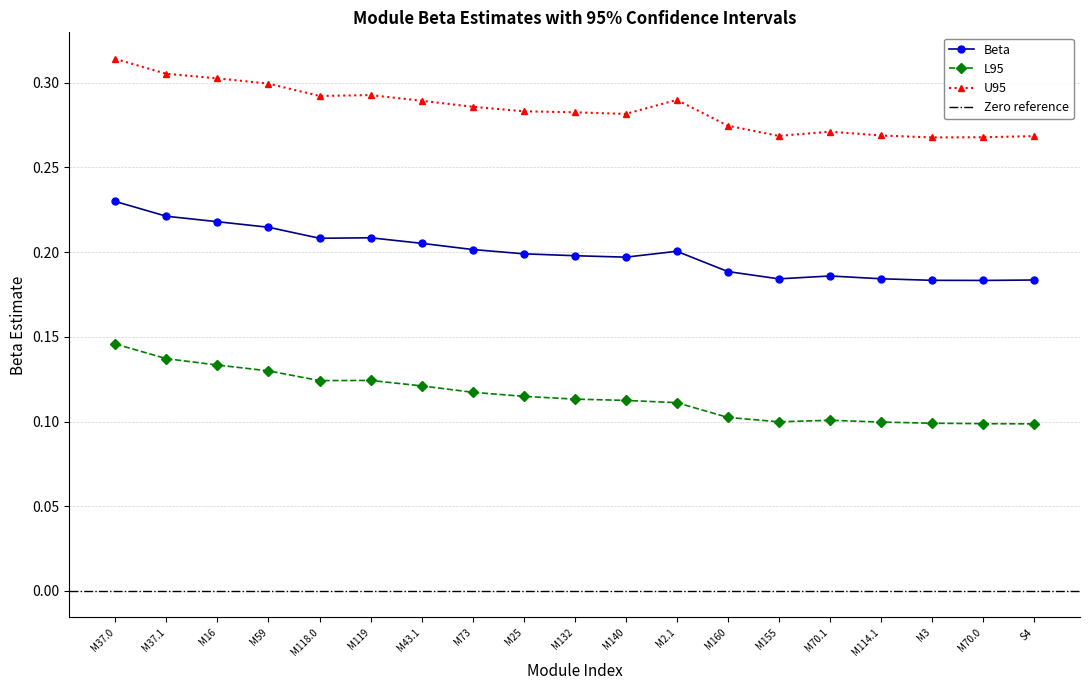

What are all the series names shown in the legend?

Beta, L95, U95